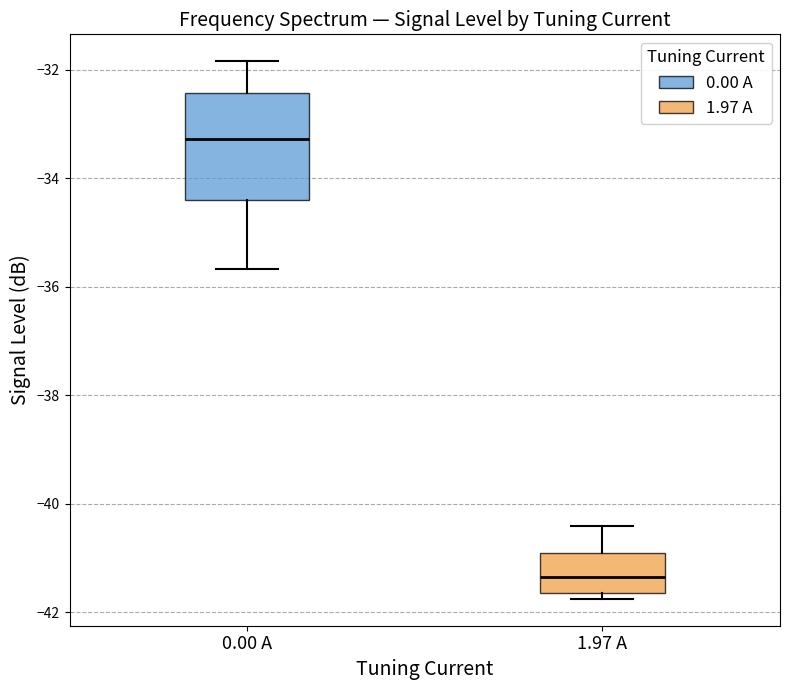

Which box has the lowest median line?

1.97 A